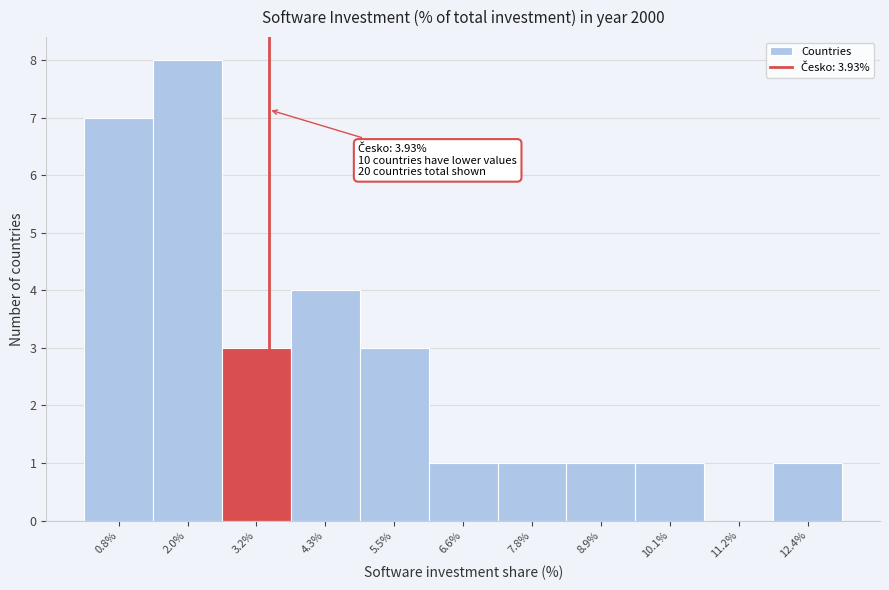

Reading left to right, list all the values displayed in this chart.

0.8%=7	2.0%=8	3.2%=3	4.3%=4	5.5%=3	6.6%=1	7.8%=1	8.9%=1	10.1%=1	11.2%=0	12.4%=1